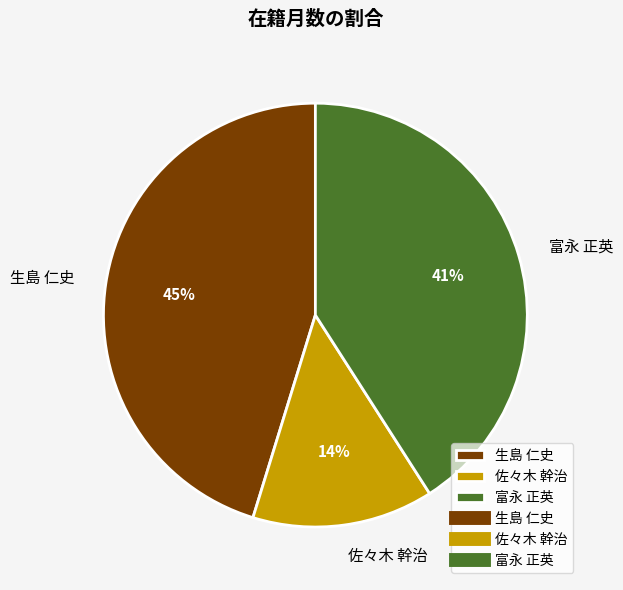

Which slice is the largest?

生島 仁史